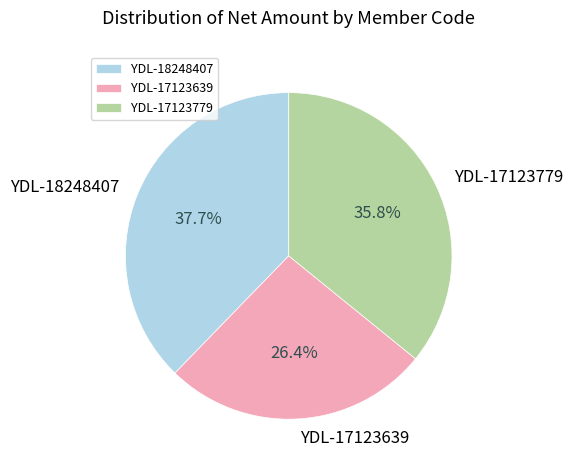

Is there a majority slice in this chart?

No